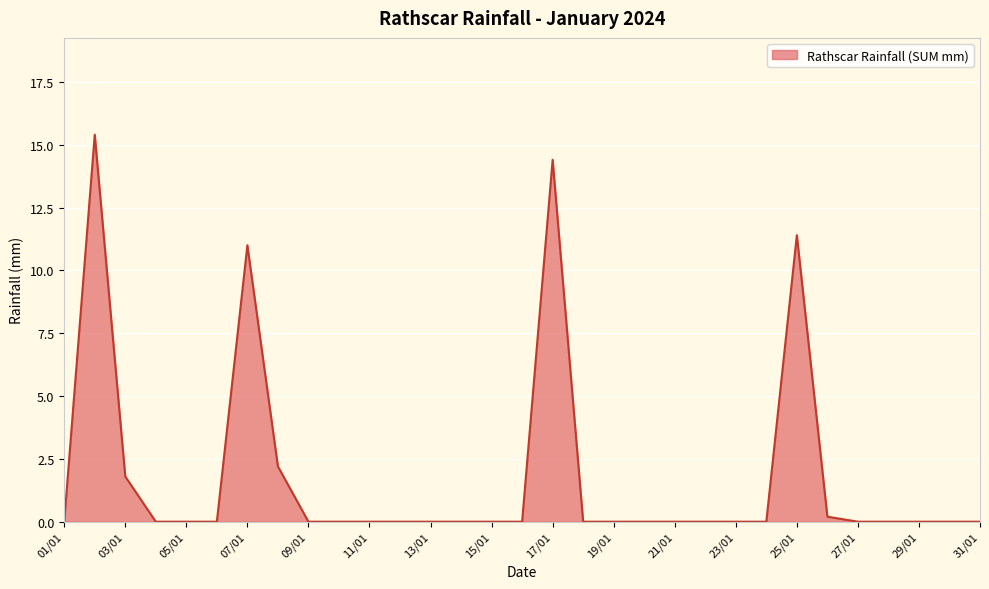

How many distinct data groups are displayed?

1